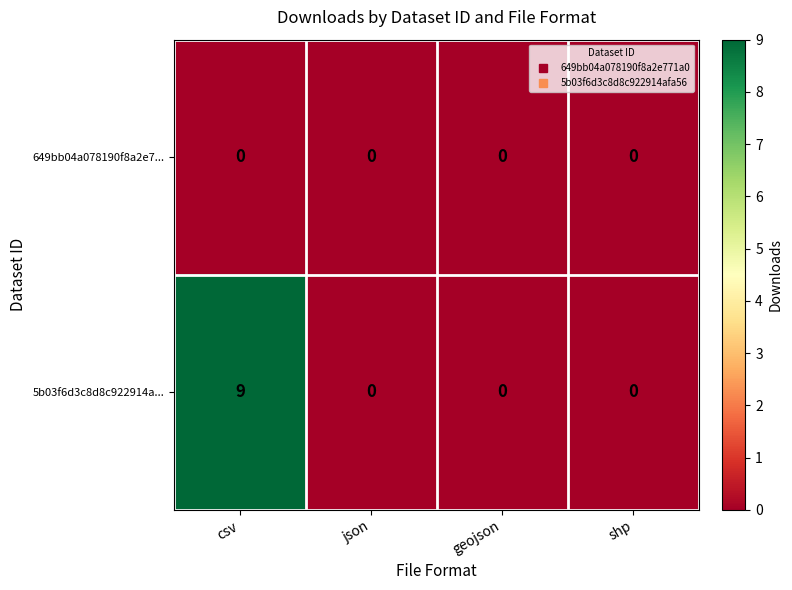

Count the number of data series in this chart.

2